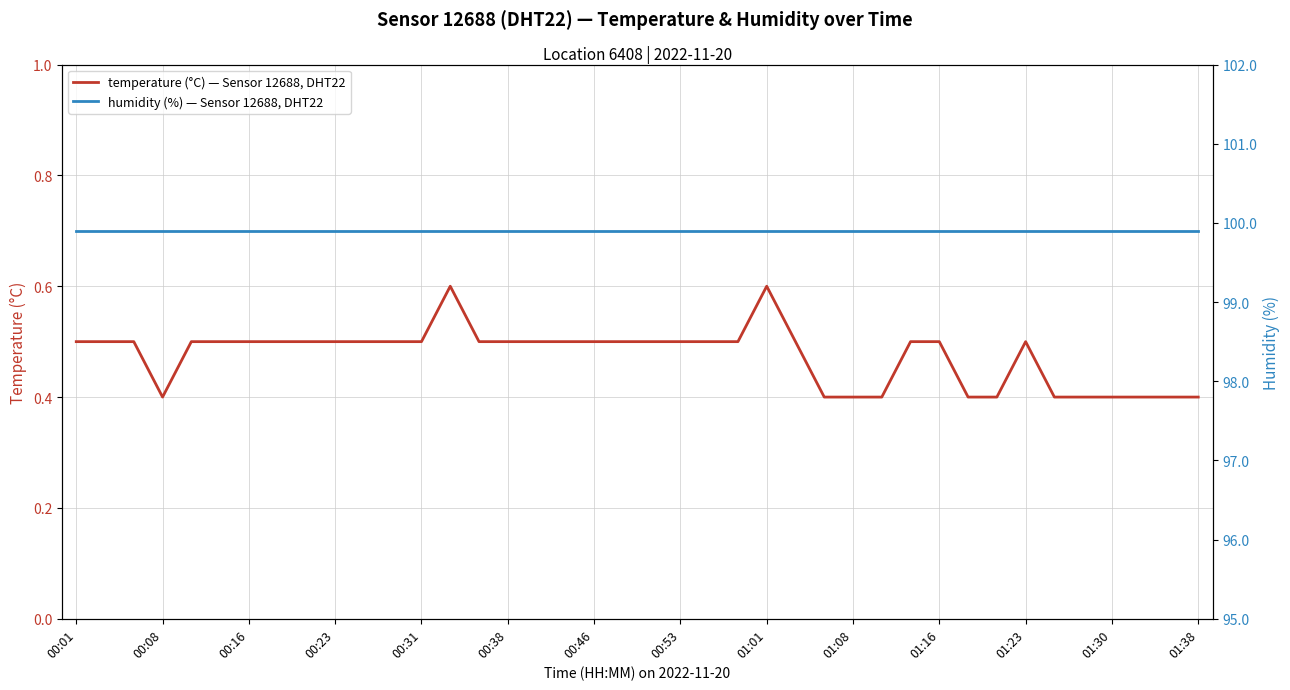

How many lines are shown in the chart?

2